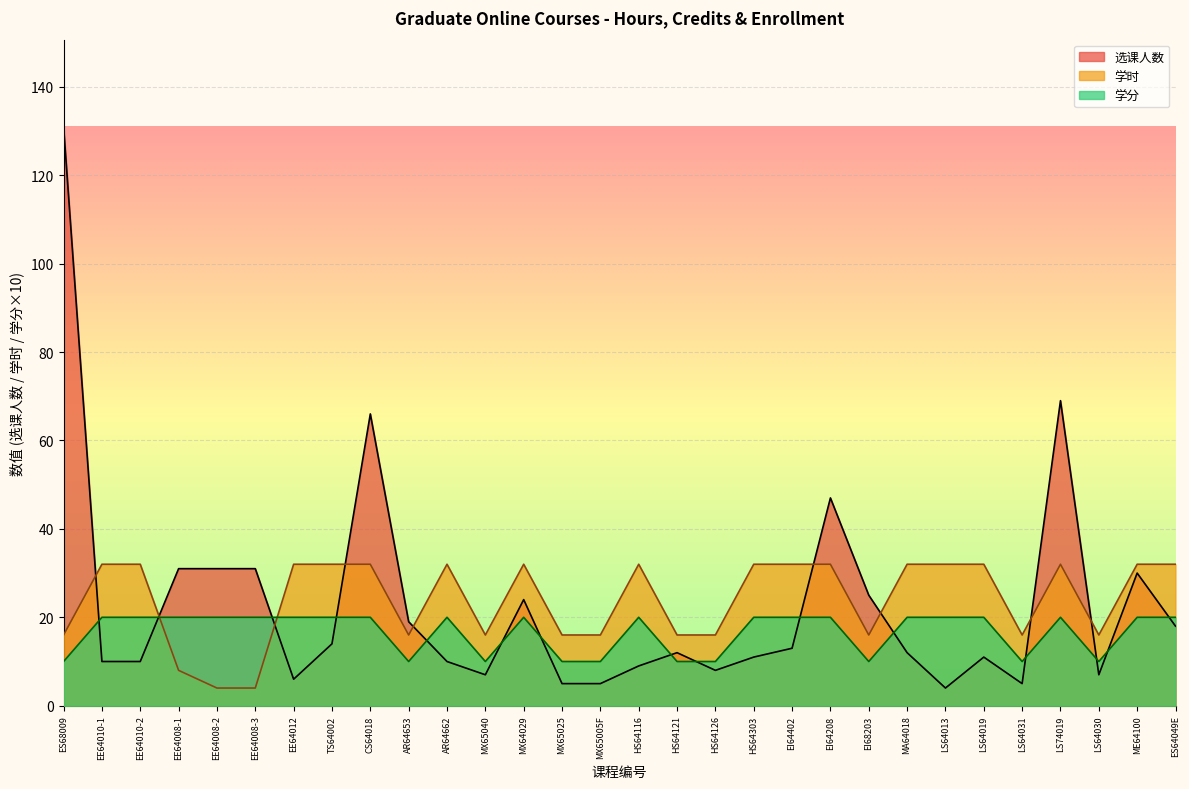

How many lines are shown in the chart?

3